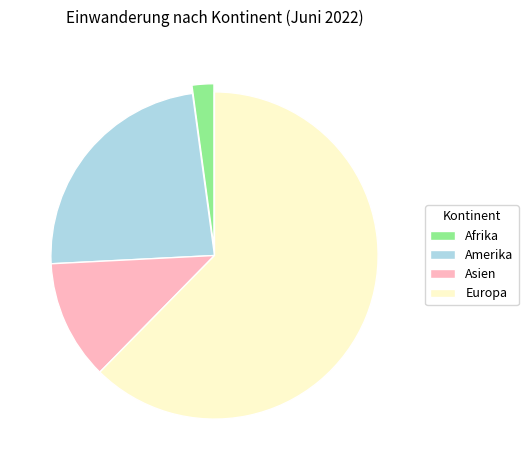

Between Asien and Europa, which is larger?

Europa